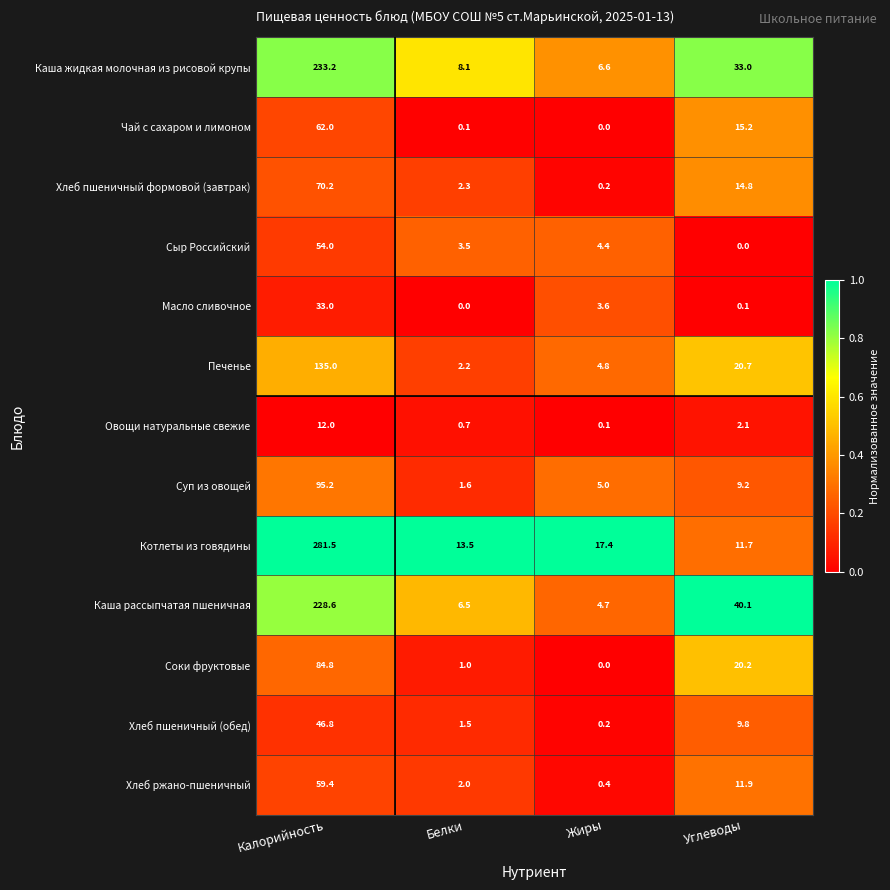

Which category has the highest value across all series?

Калорийность